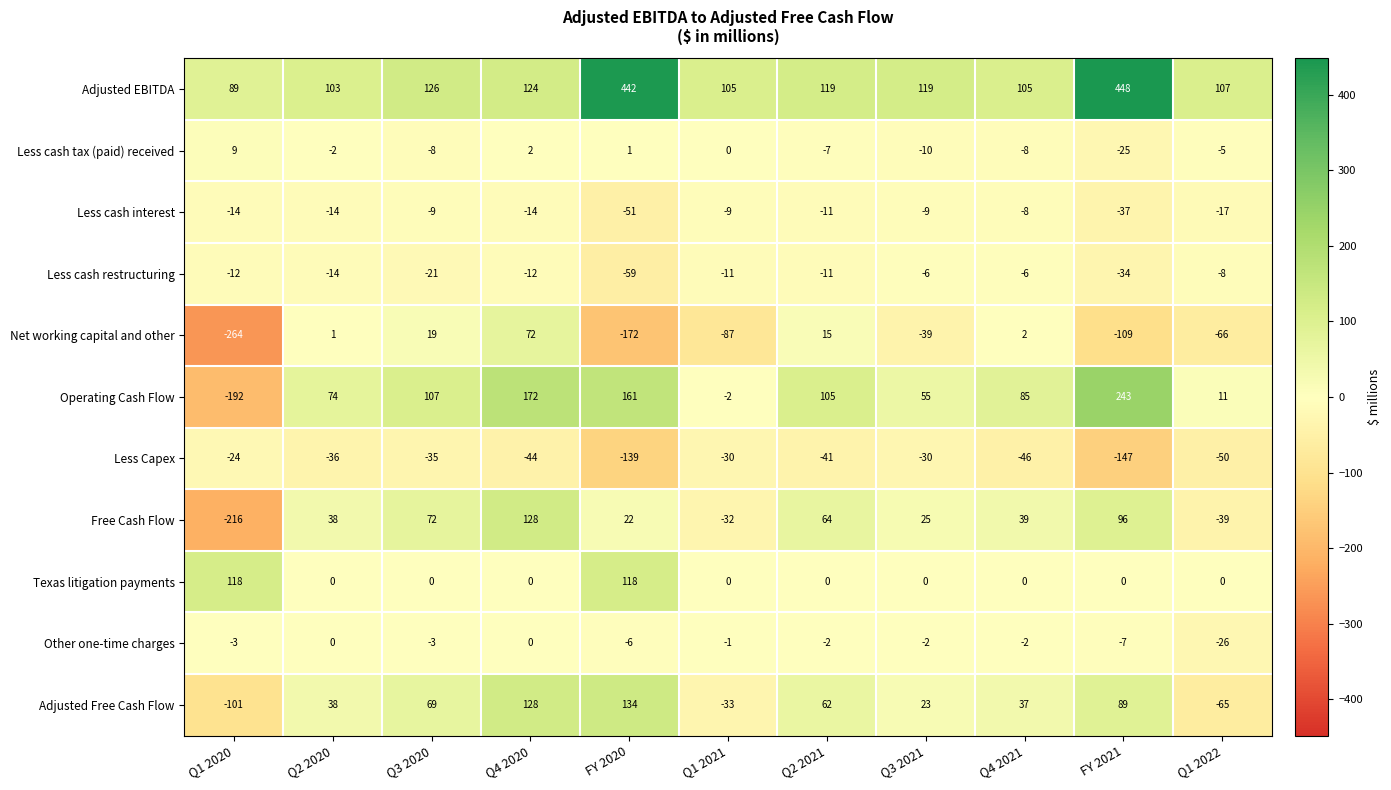

Where does the Other one-time charges series first go above -2?

Q2 2020